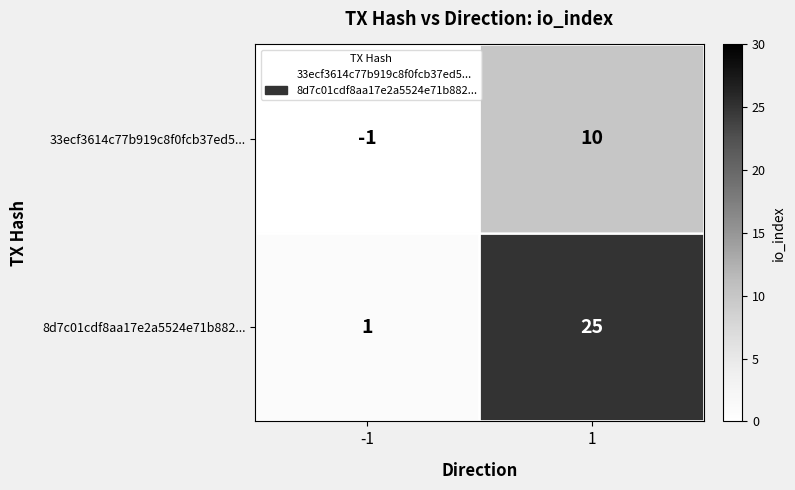

How many series are shown in this chart?

2